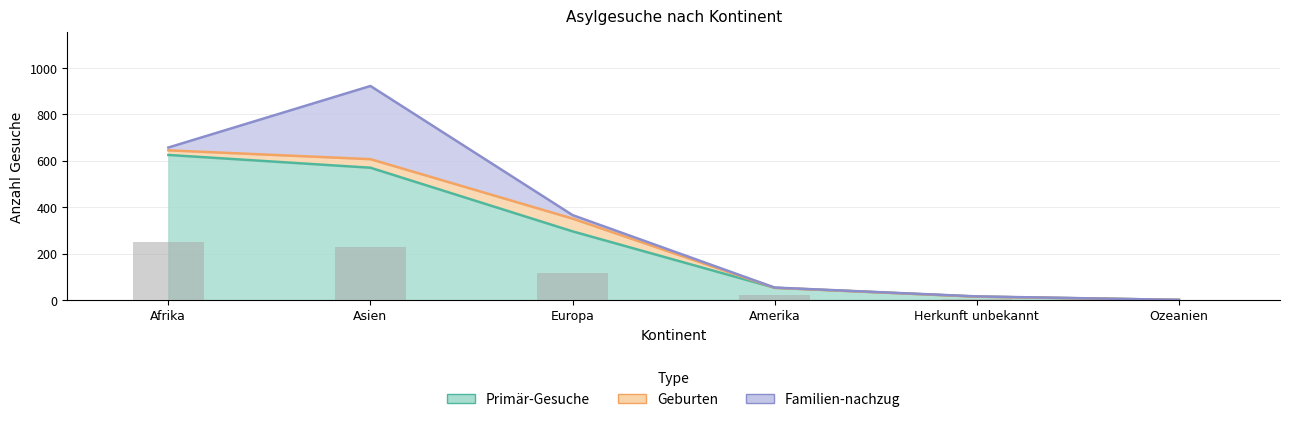

What is the label of the 6th bar from the right?

Afrika